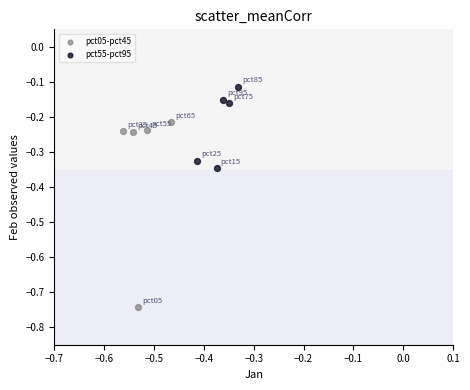

Which series has the largest Y range (max minus min)?

pct05-pct45